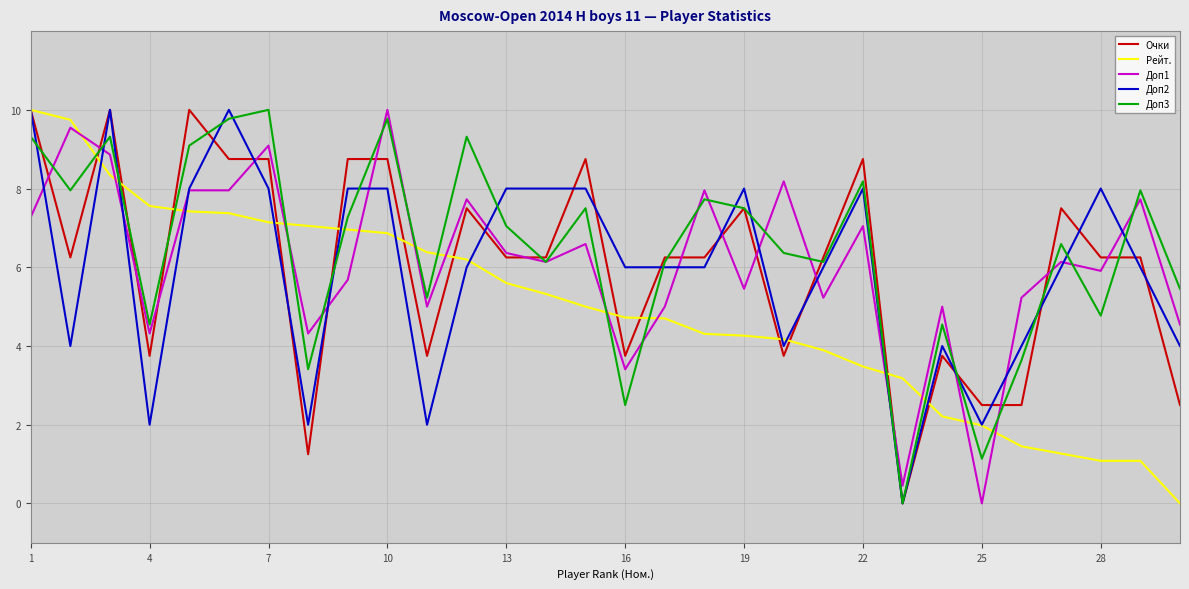

What is the maximum value shown in the chart?

10.0